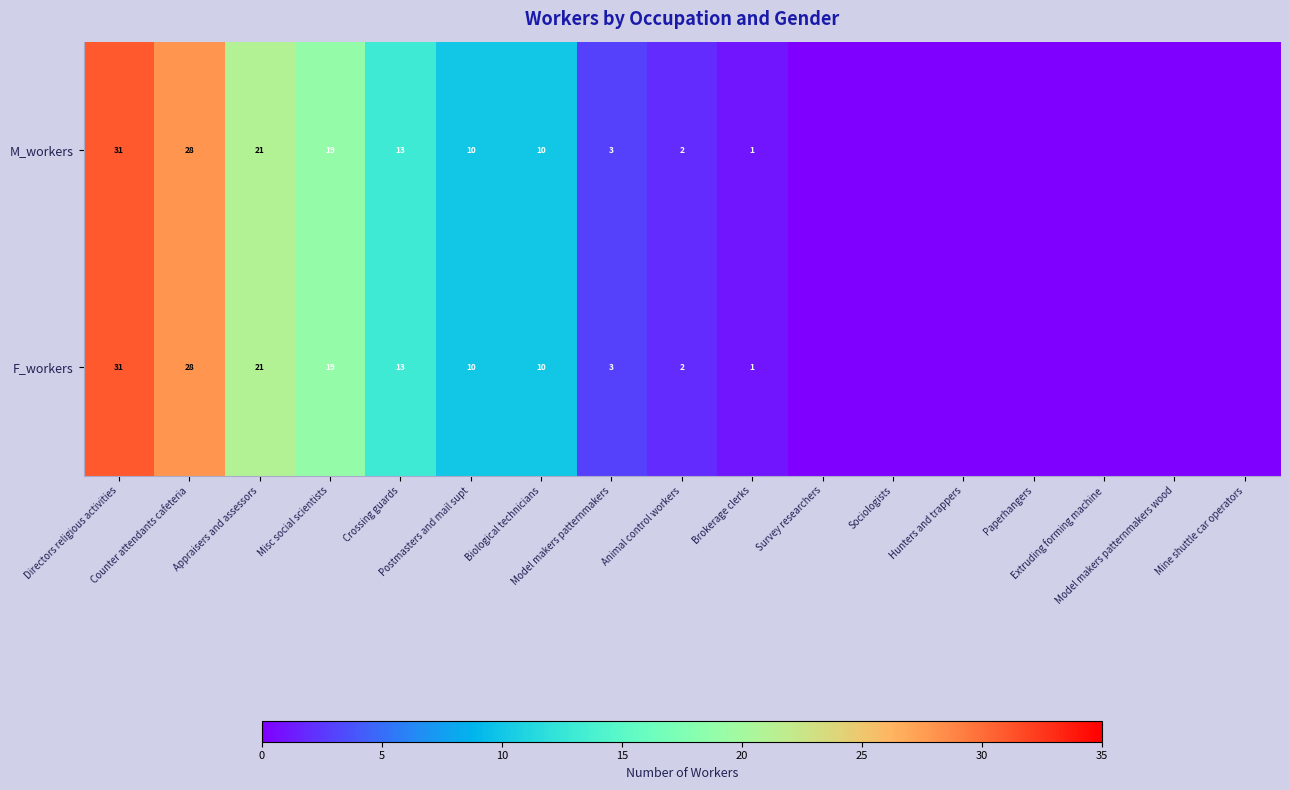

Is the value of F_workers at Crossing guards greater than the value of M_workers at Paperhangers?

Yes